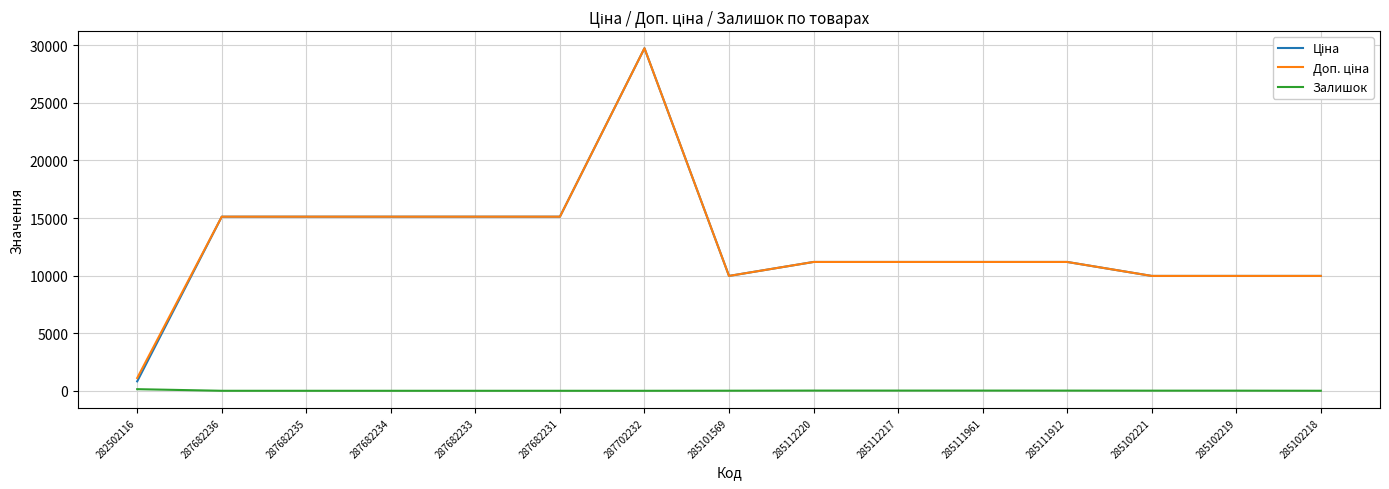

What position from the left is 287682235?

3